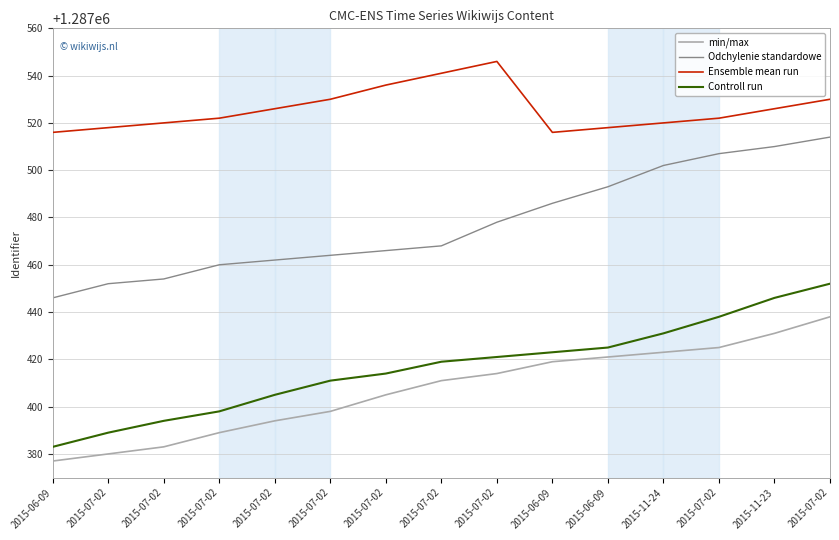

True or false: Controll run has a value of 612043 at 2015-11-23.

False